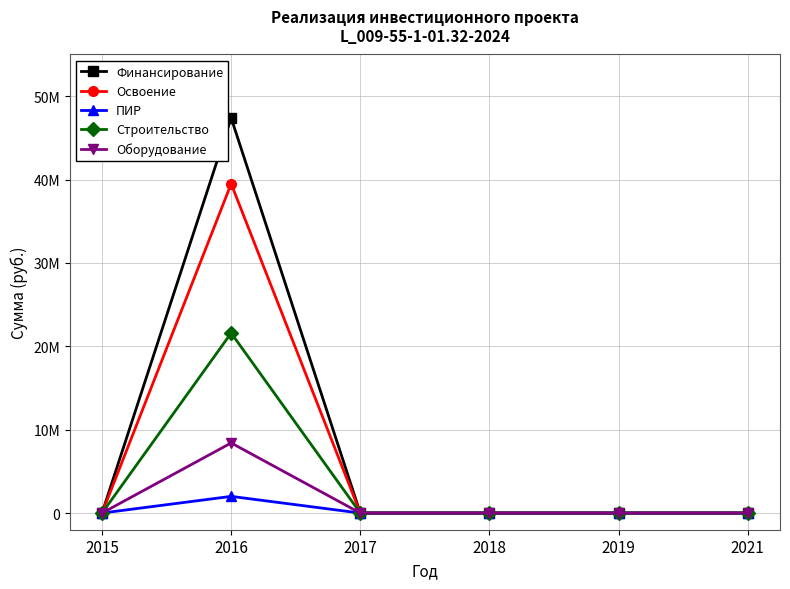

What are all the series names shown in the legend?

Финансирование, Освоение, ПИР, Строительство, Оборудование